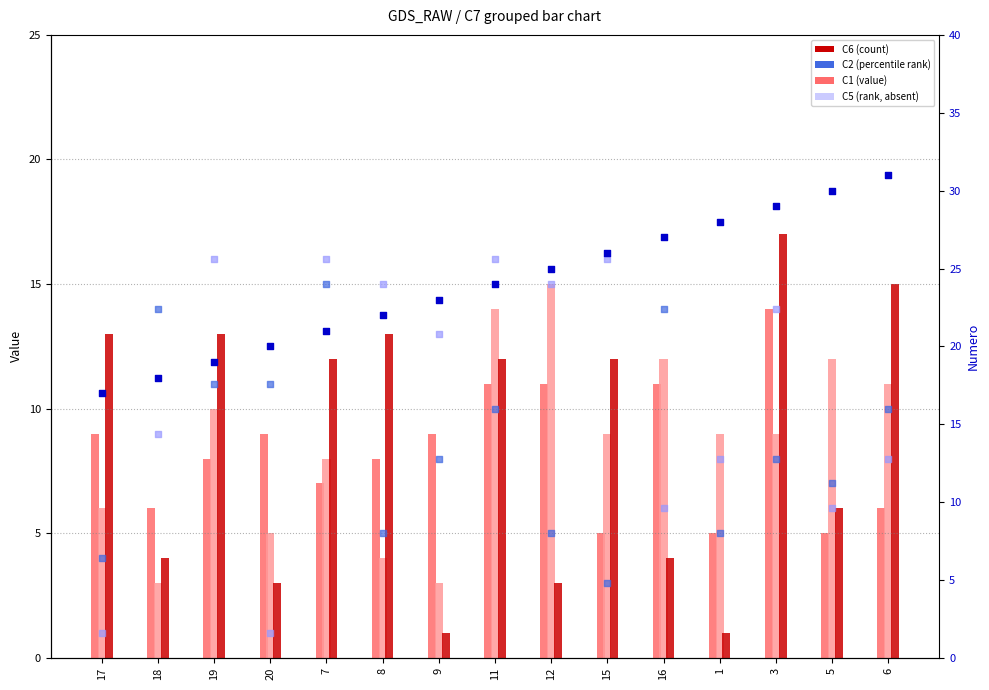

Is the value of Numero at 19 greater than the value of C5 at 20?

Yes